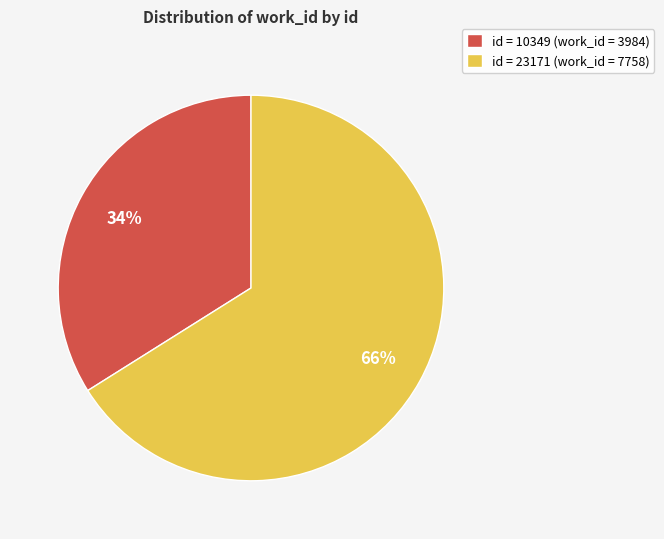

Do id = 10349 (work_id = 3984) and id = 23171 (work_id = 7758) together represent more than half of the pie?

Yes